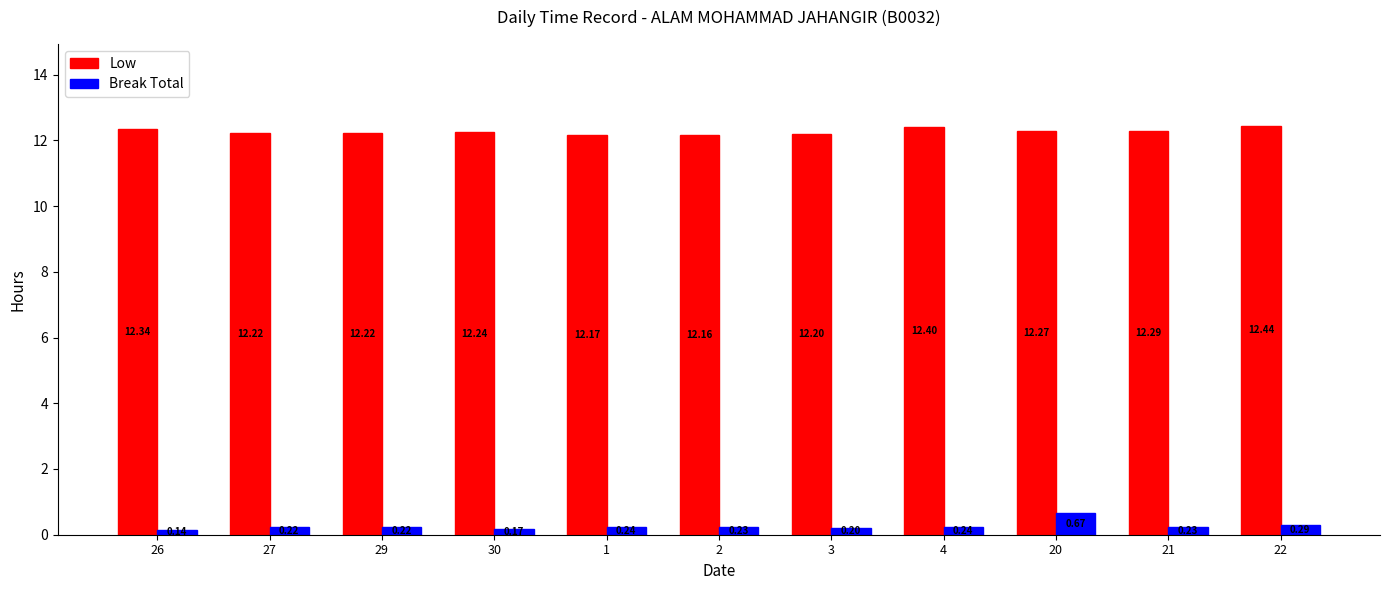

What is the label of the 1st bar from the right?

22